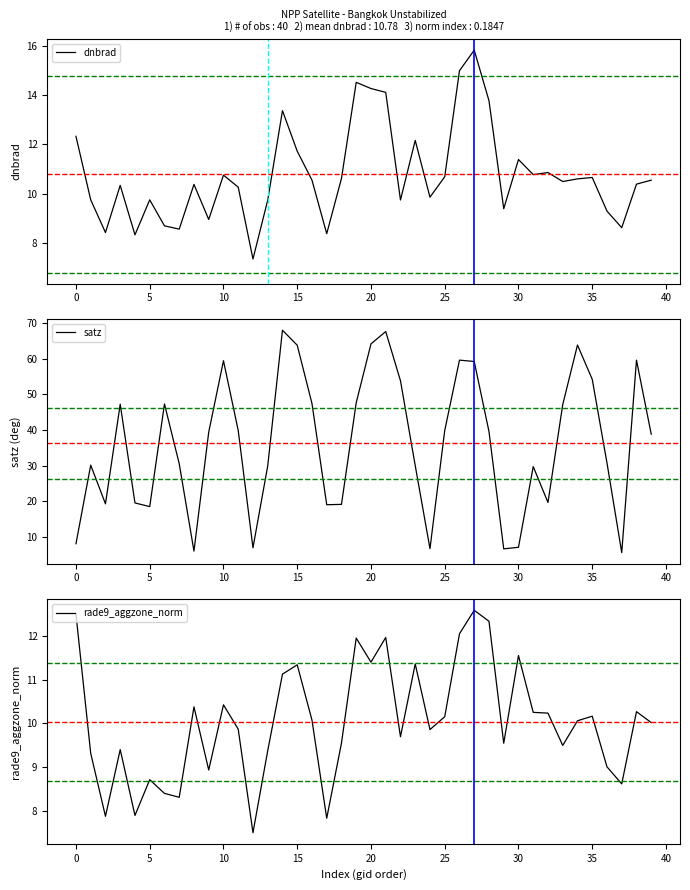

How many values in the satz series exceed 39?

20